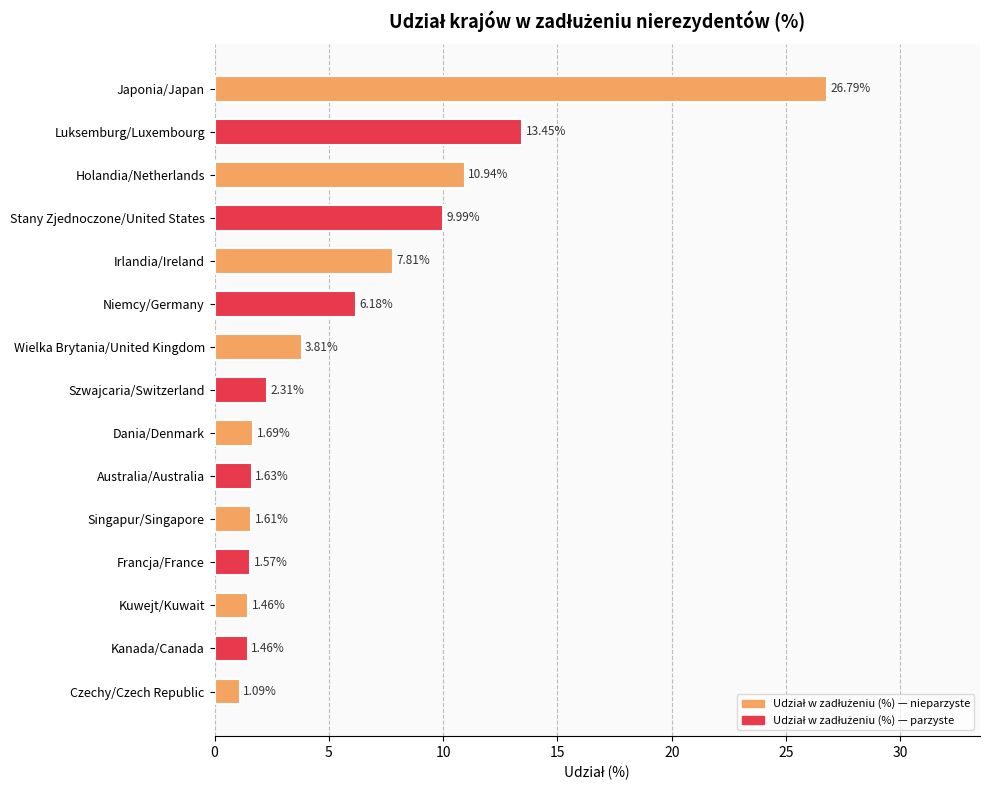

Which category has the highest value across all series?

Japonia/Japan